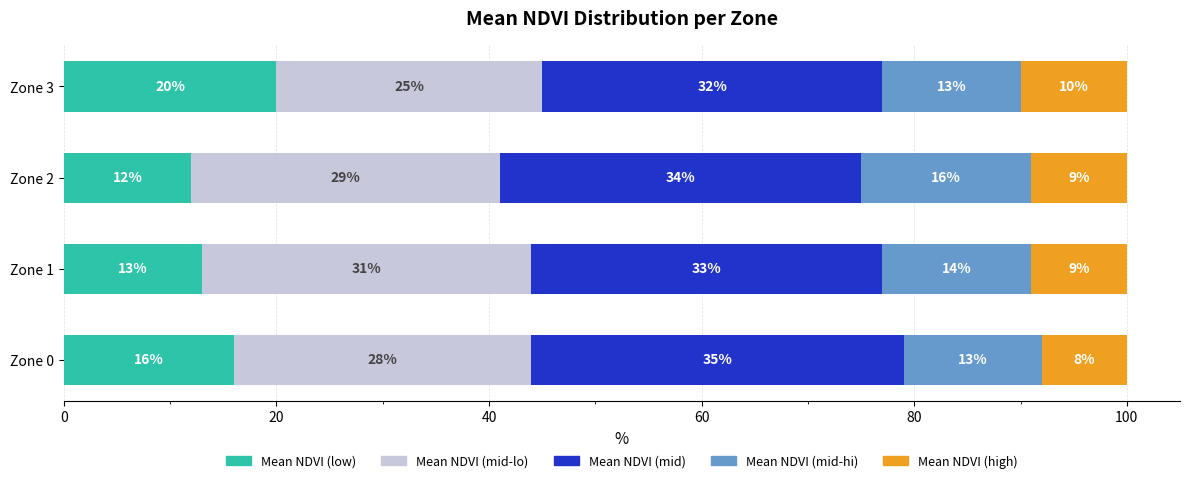

What is the maximum value for Mean NDVI (low)?

20